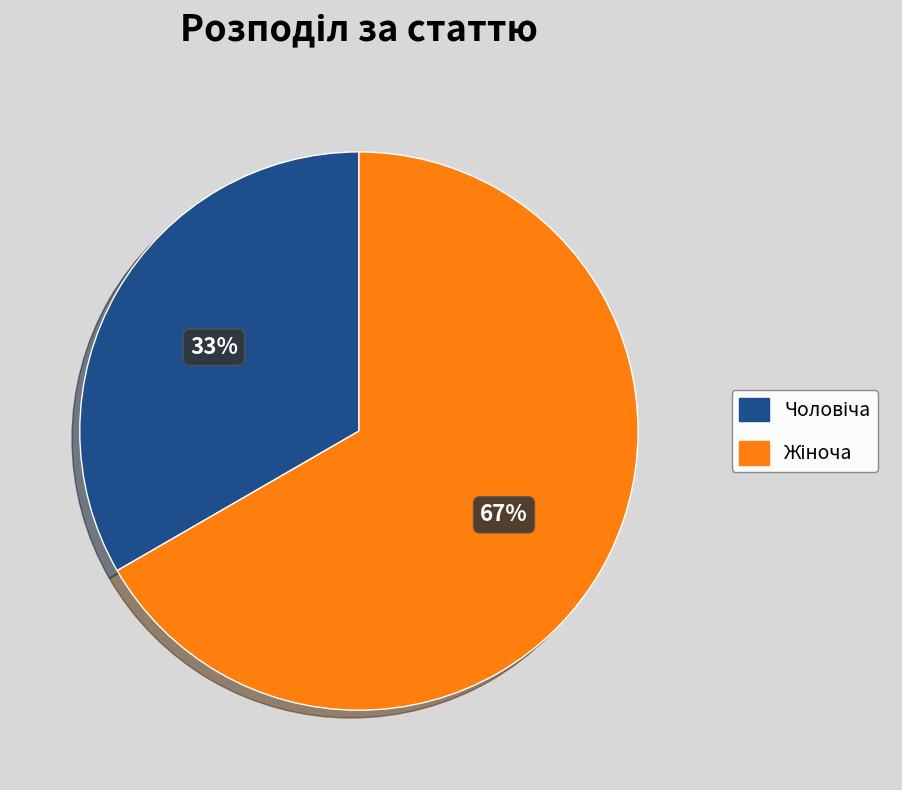

To the nearest percent, what is the average slice percentage?

50%